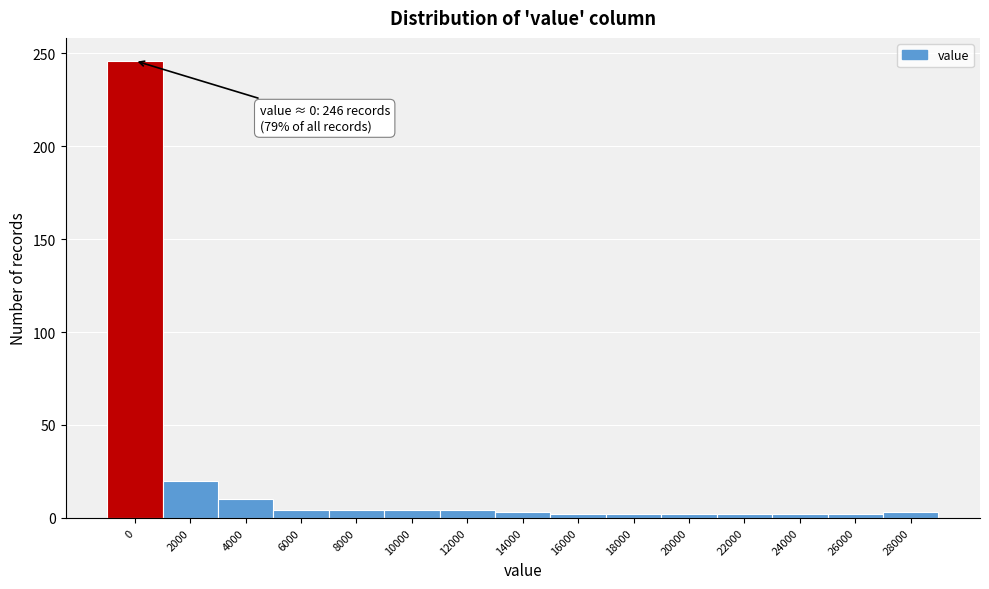

The chart shows a value of 10 at 4000. True or false?

True